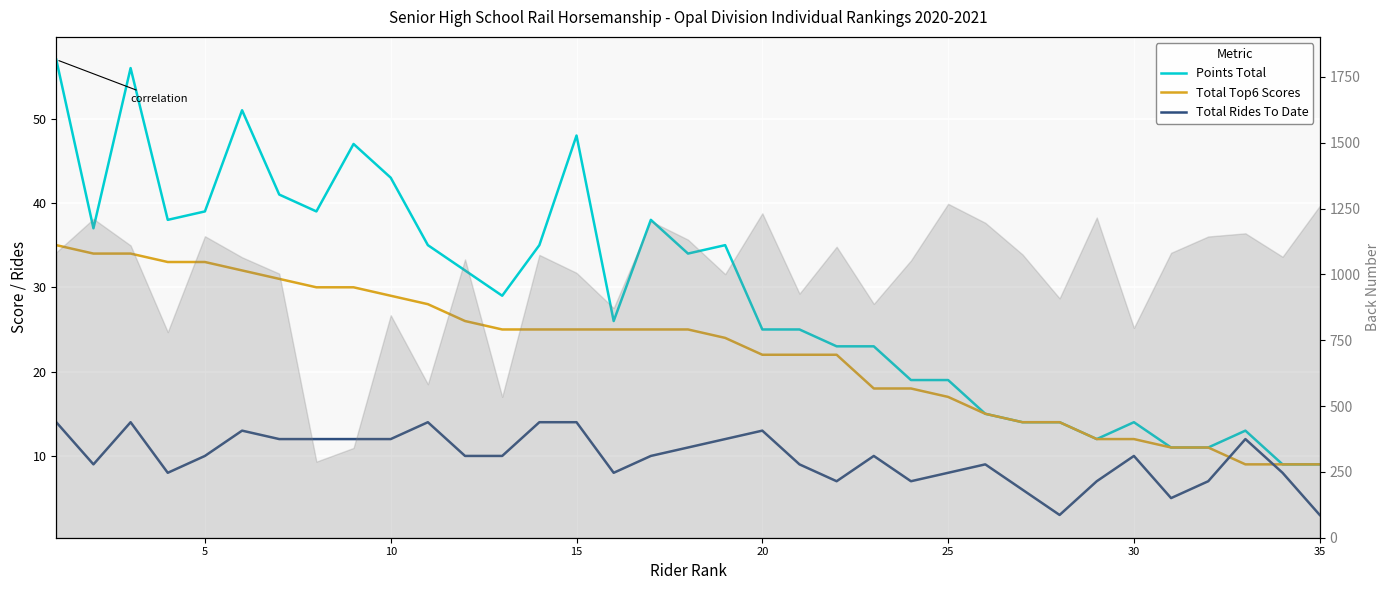

What is the difference between the maximum and minimum values in the Points Total series?

48